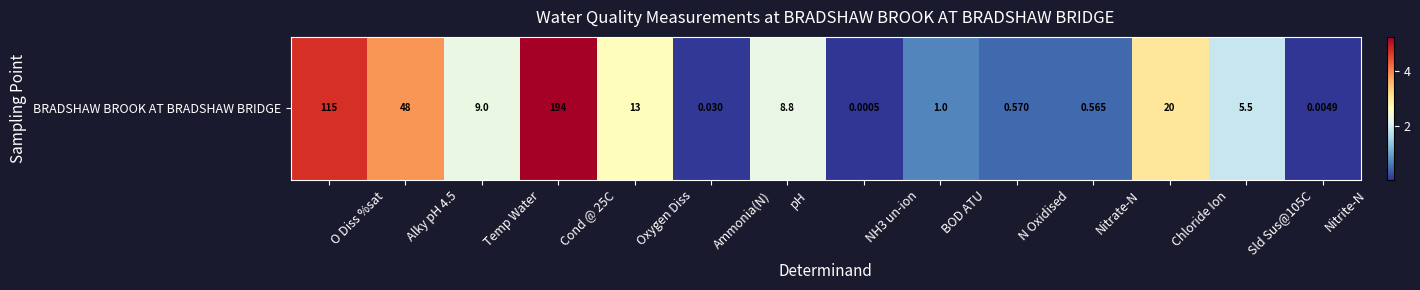

How many distinct data groups are displayed?

1